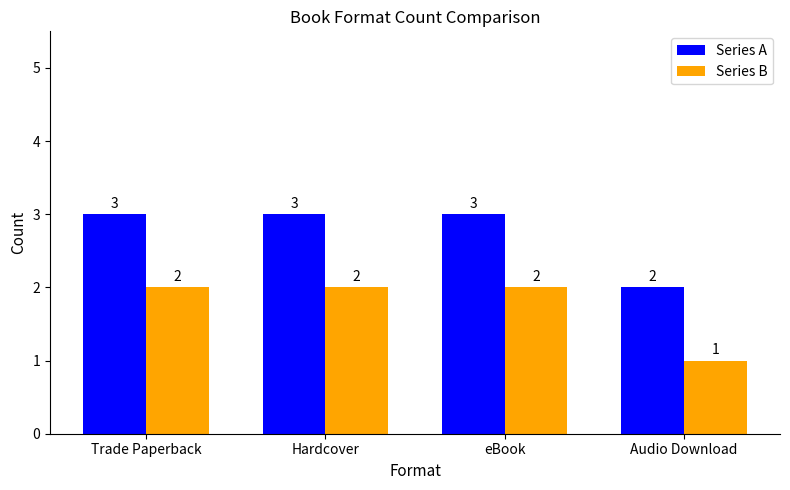

How many groups of bars are there?

4